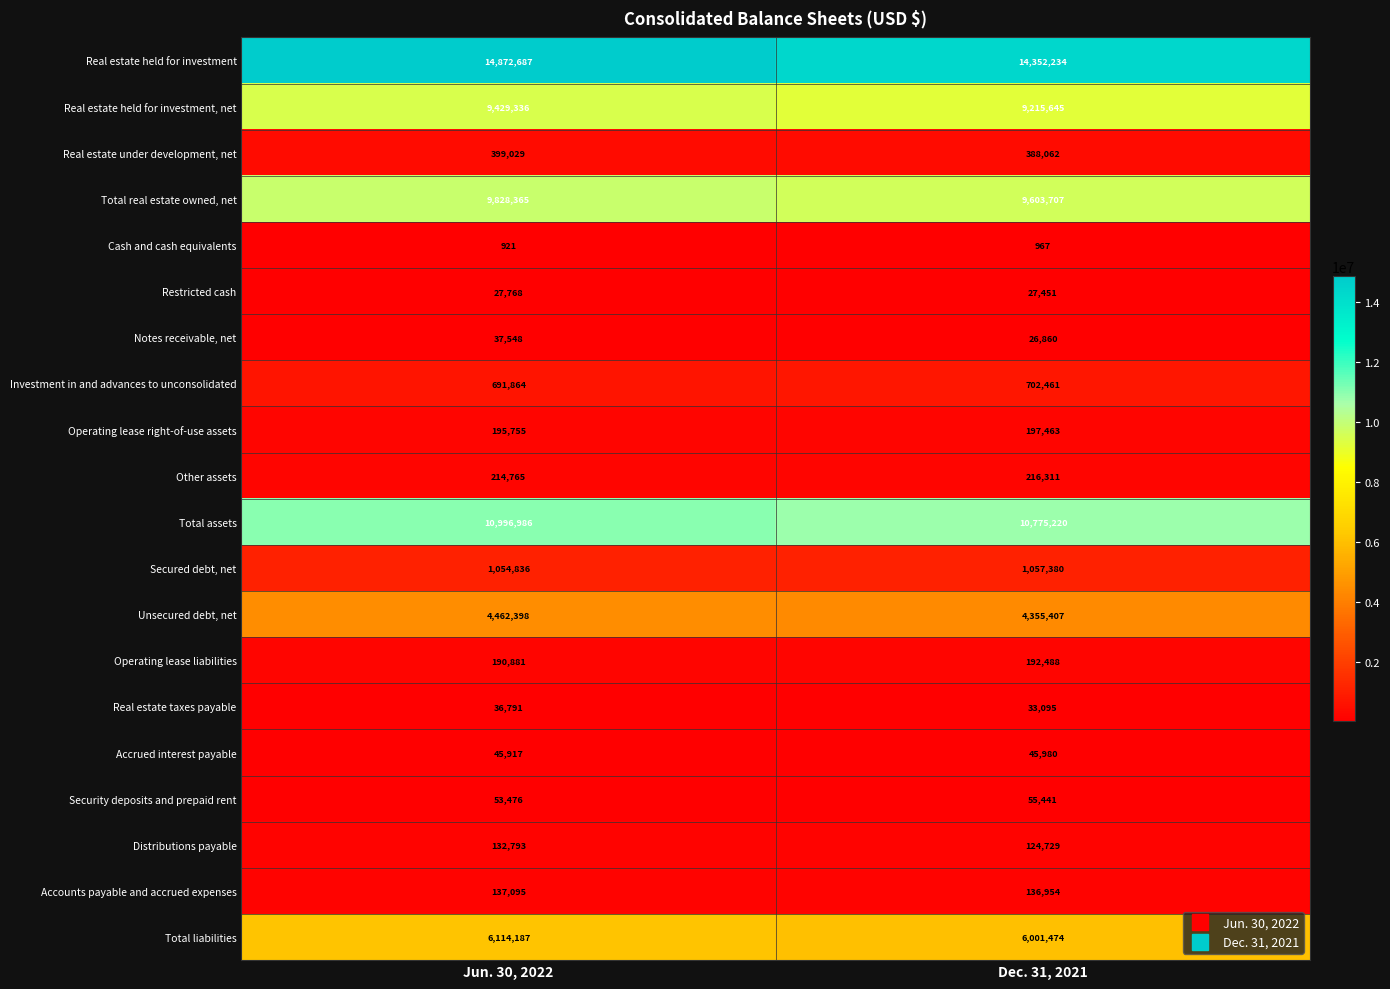

The value of Cash and cash equivalents at Jun. 30, 2022 is 440. True or false?

False